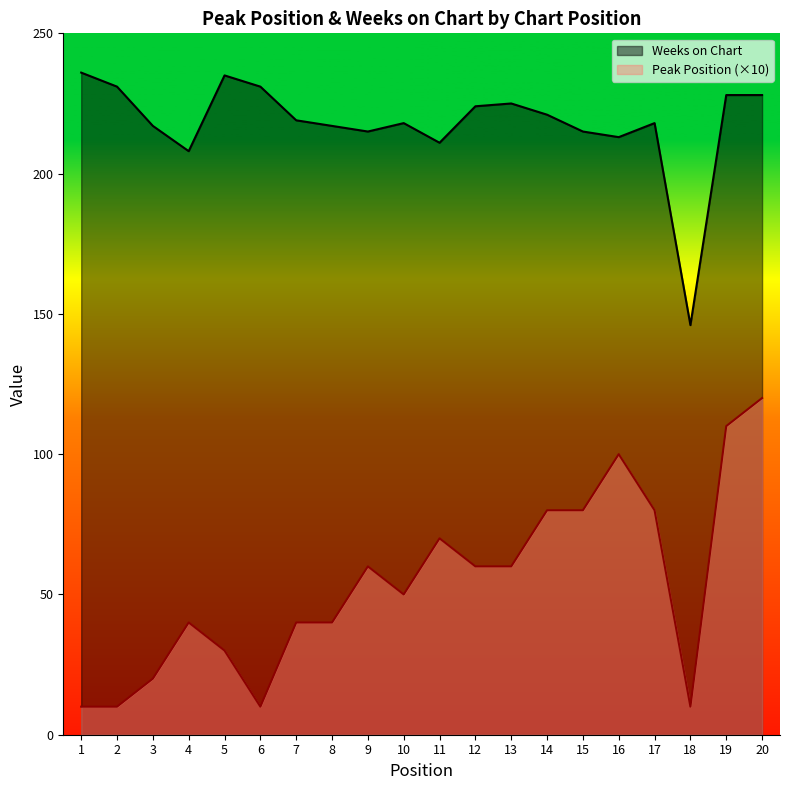

In Weeks on Chart, how many points are lower than both neighbors (excluding endpoints)?

5